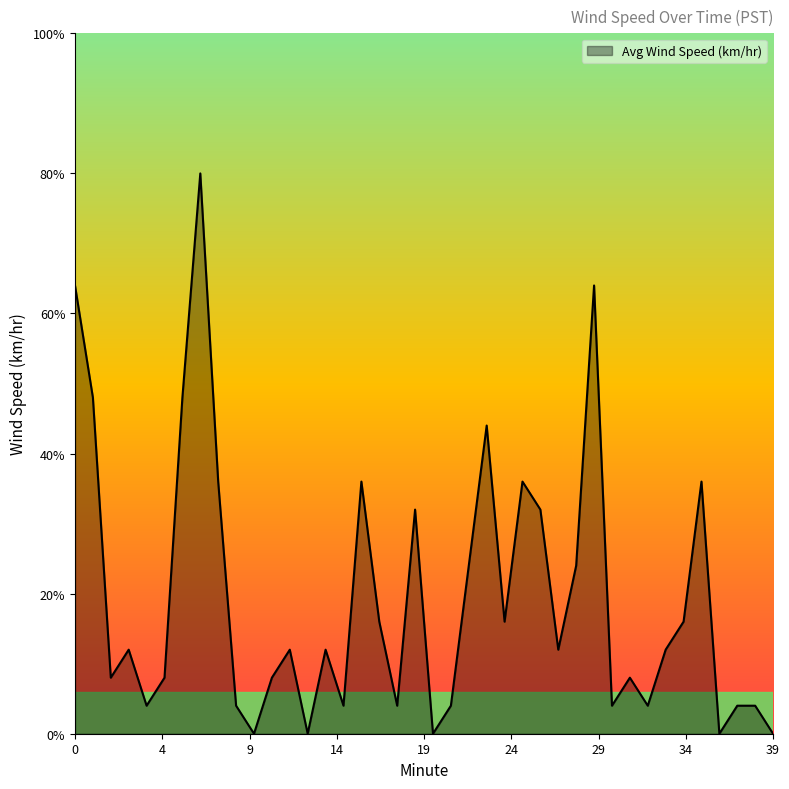

Reading right to left, transcribe all the data shown in this chart.

0.0	0.1	0.1	0.0	0.9	0.4	0.3	0.1	0.2	0.1	1.6	0.6	0.3	0.8	0.9	0.4	1.1	0.6	0.1	0.0	0.8	0.1	0.4	0.9	0.1	0.3	0.0	0.3	0.2	0.0	0.1	0.9	2.0	1.2	0.2	0.1	0.3	0.2	1.2	1.6